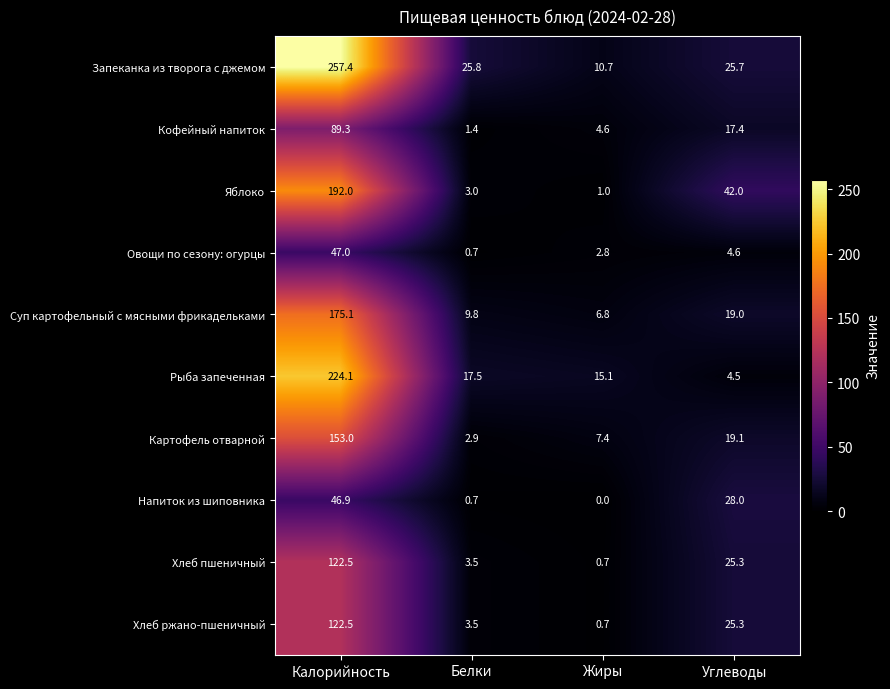

Which series has the largest total across all categories?

Запеканка из творога с джемом